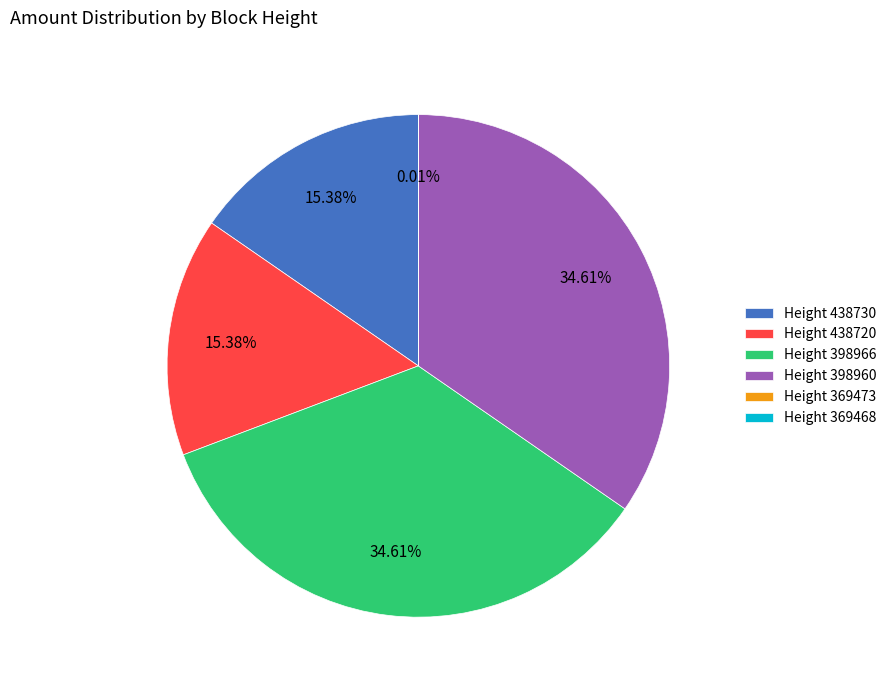

Is there a majority slice in this chart?

No